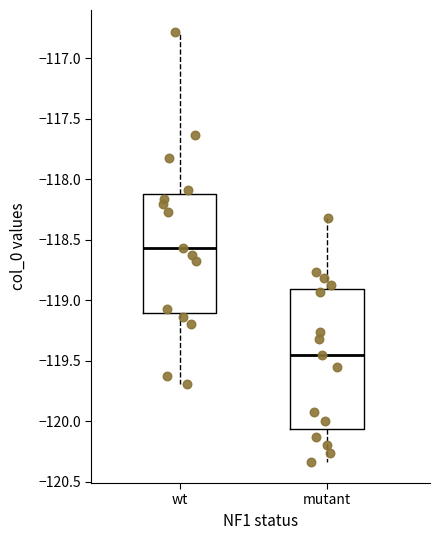

Reading left to right, transcribe this box plot: for each box, give where its median line is, the range the box spans, and where its two whiskers end, as read against the y-axis. The values are not printed on the chart, so give them approximately, as read against the axis.

wt: median -118.55, box -119.10 to -118.15, whiskers -119.70 to -116.80
mutant: median -119.45, box -120.05 to -118.90, whiskers -120.35 to -118.30